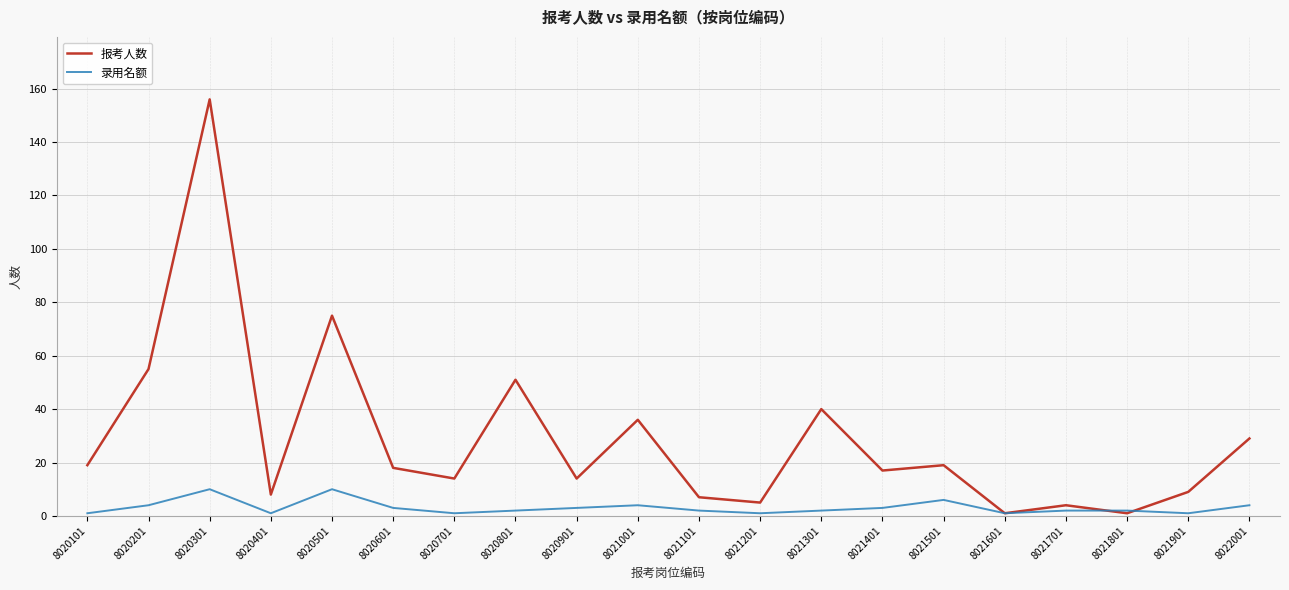

Which series has the largest total across all categories?

报考人数